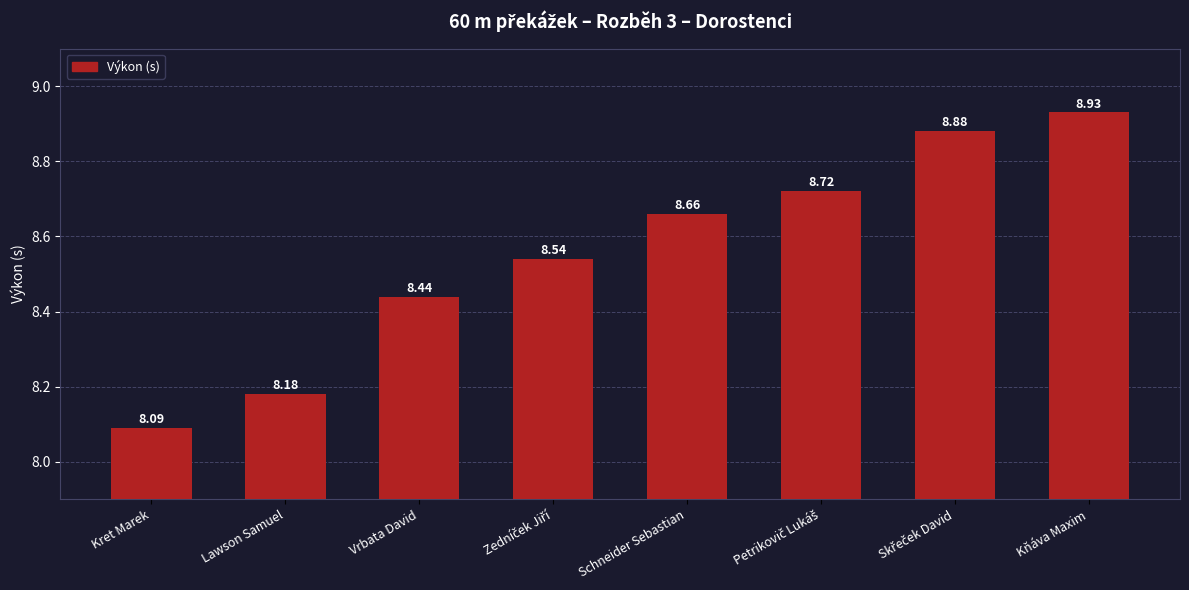

What is the greatest value displayed?

8.9